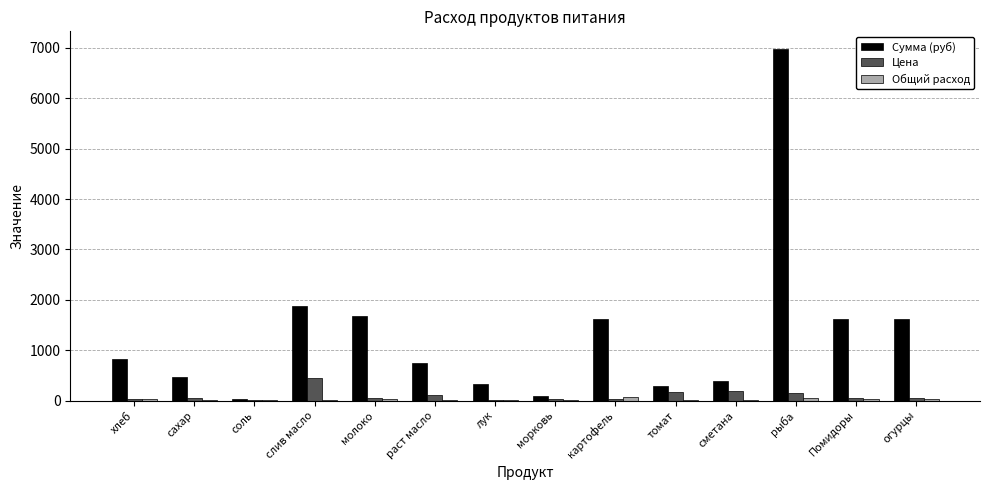

Which series has the largest range (max minus min)?

Сумма (руб)